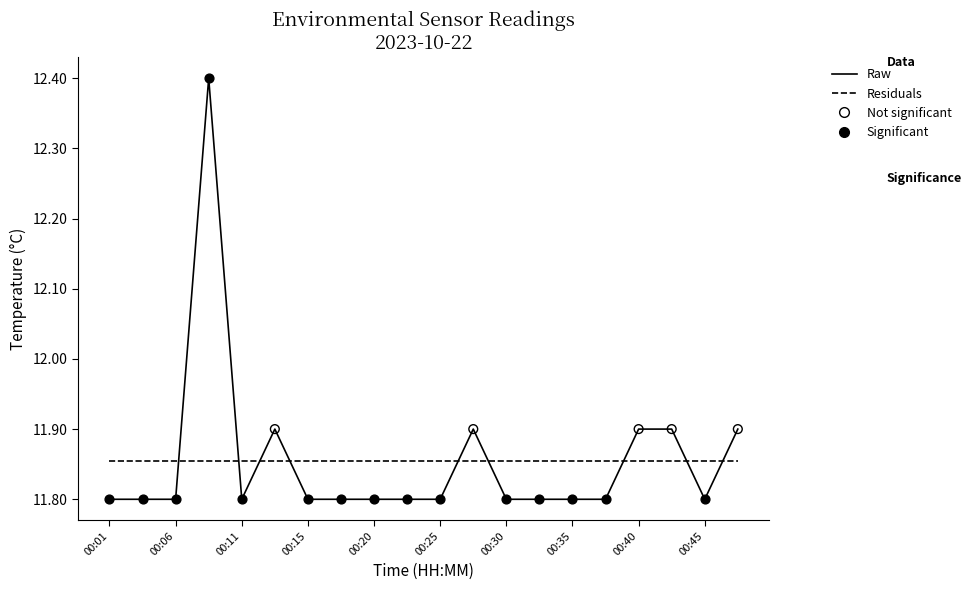

What is the minimum value shown in the chart?

11.8